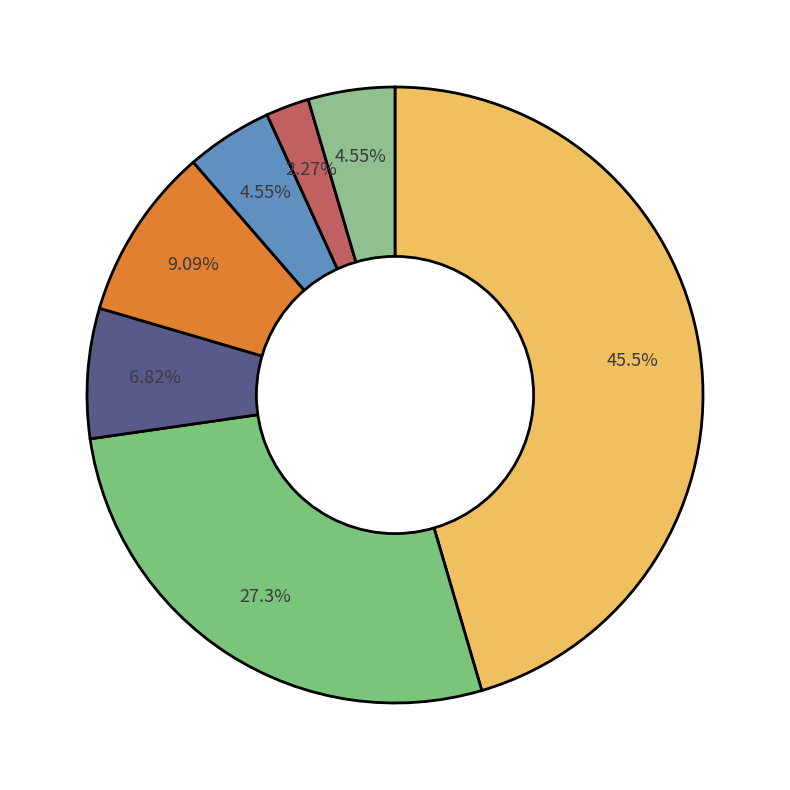

How many segments does this pie chart have?

7